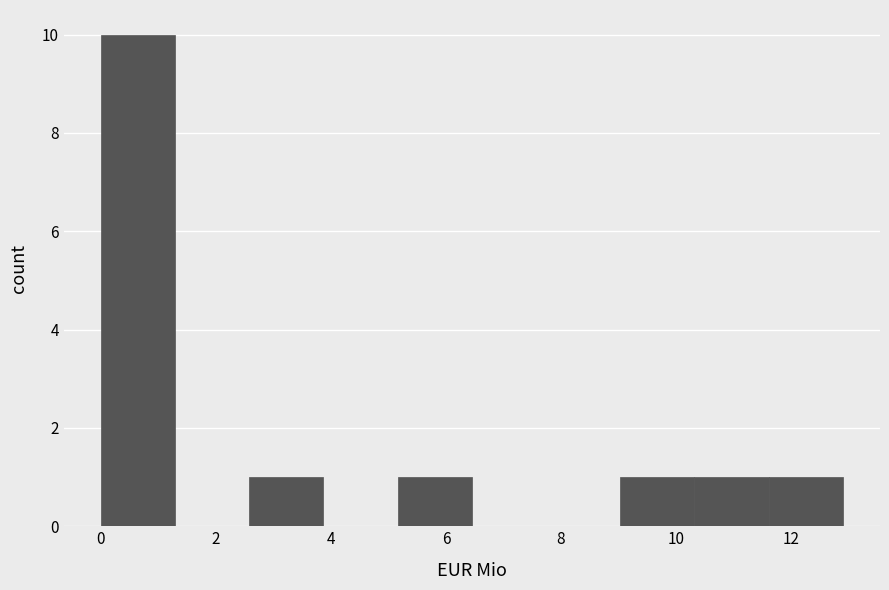

Reading left to right, transcribe this chart: for each bar, give the range it covers on the x-axis and its height. Neither the bar edges nor the heights are printed on the chart, so give them approximately, as read against the axes.

0.0 to 1.2: 10
1.2 to 2.6: 0
2.6 to 3.8: 1
3.8 to 5.2: 0
5.2 to 6.4: 1
6.4 to 7.8: 0
7.8 to 9.0: 0
9.0 to 10.4: 1
10.4 to 11.6: 1
11.6 to 13.0: 1